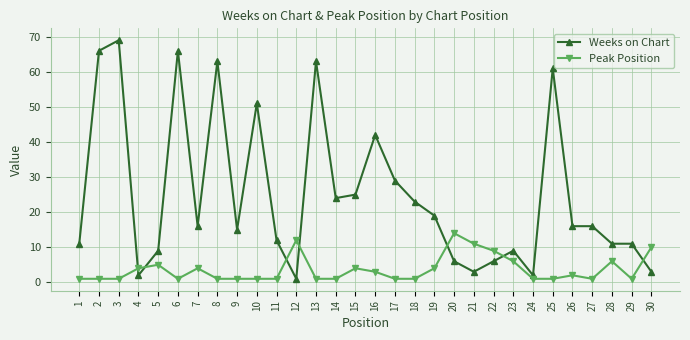

How many times do Peak Position and Weeks on Chart cross each other?

7